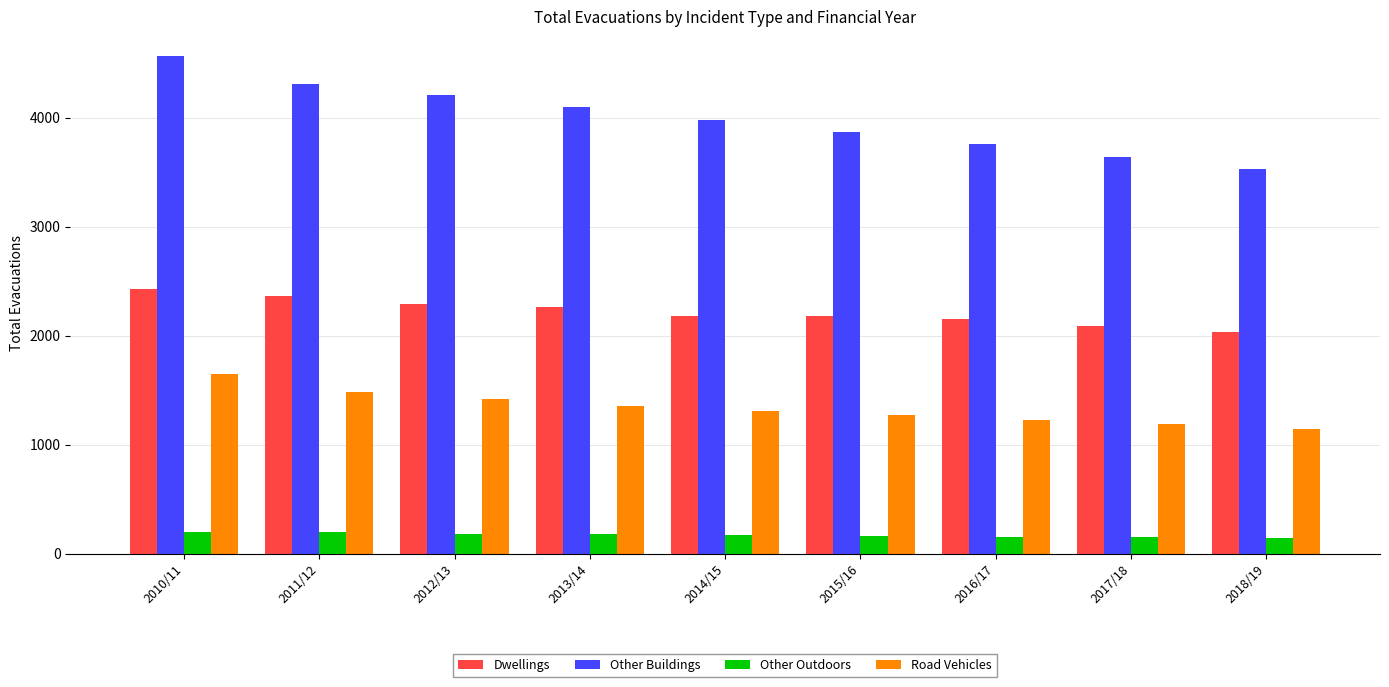

True or false: Other Buildings has a value of 3754 at 2016/17.

True